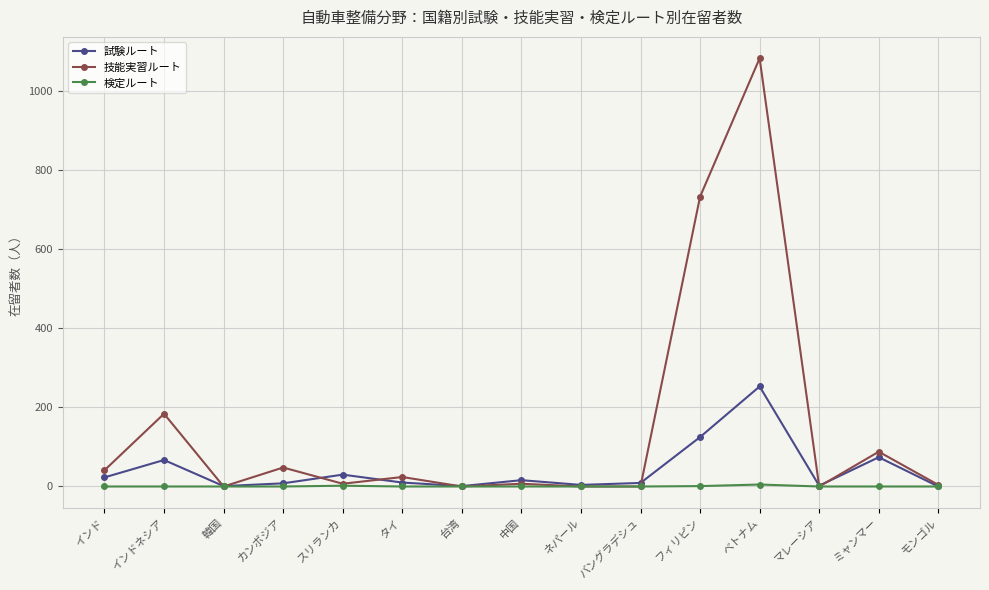

The 検定ルート series shows 0 at 韓国. True or false?

True